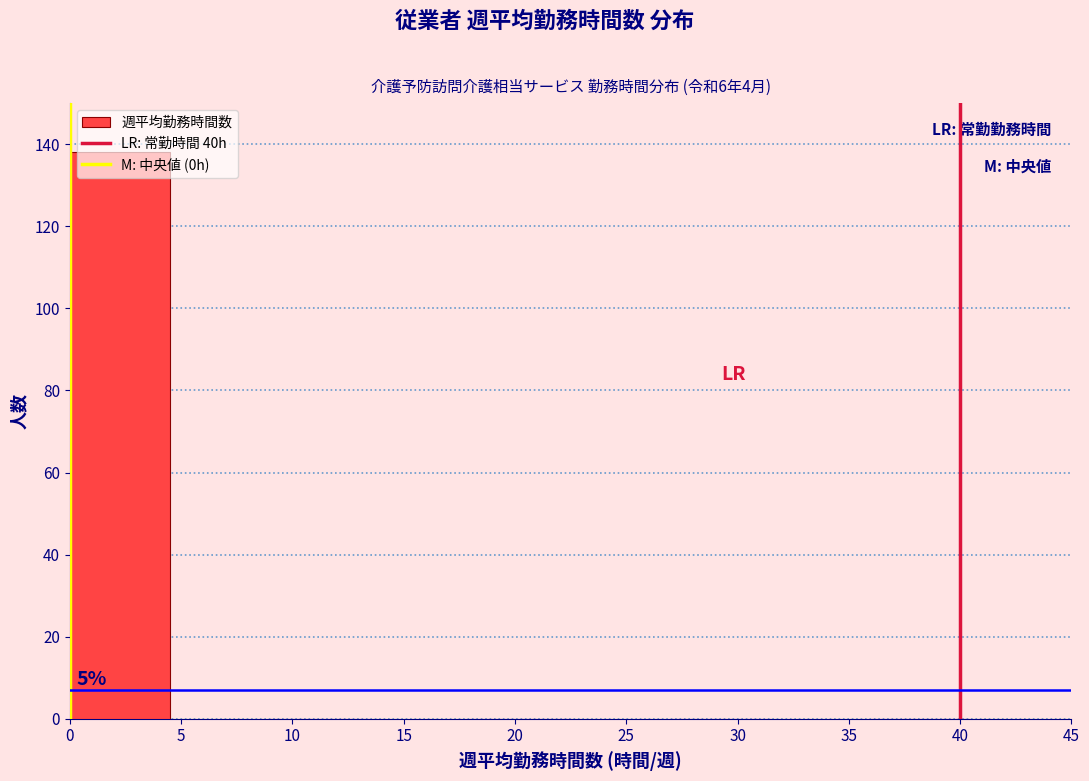

Over which range of the x-axis is the bar tallest?

0.0 to 4.5